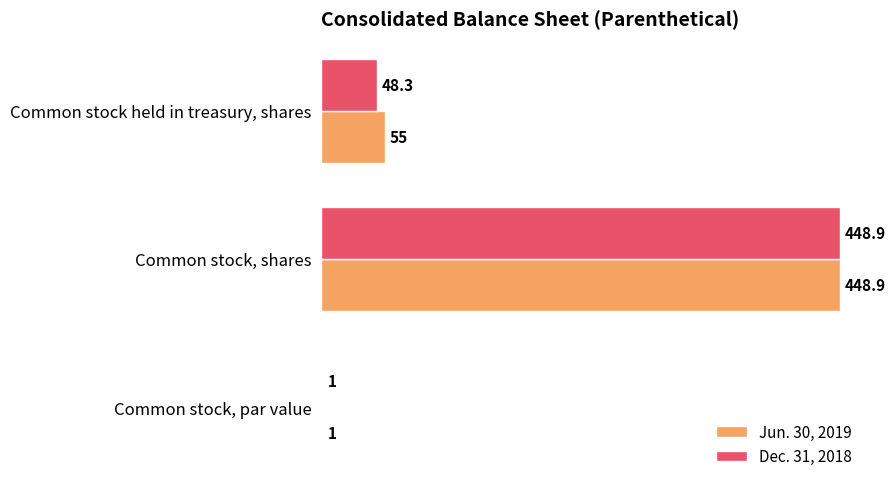

Which series changed the most between Common stock, shares and Common stock held in treasury, shares?

Dec. 31, 2018